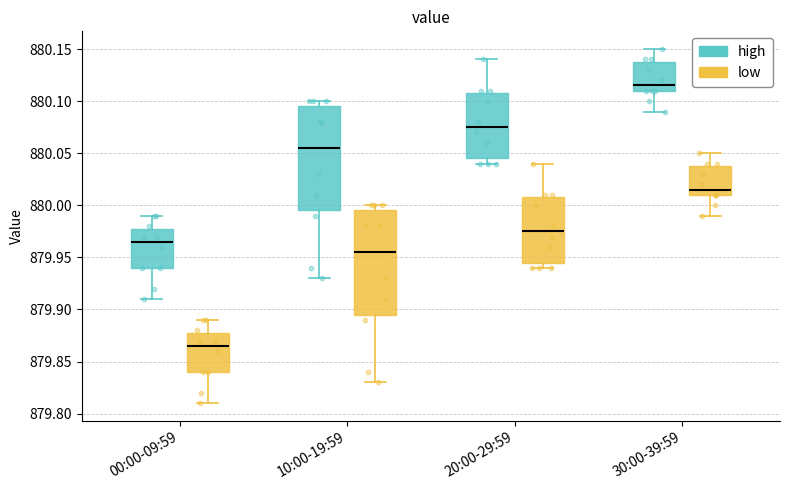

Reading left to right, read every box against the y-axis: the position of its median line, the range the box covers, and the ends of its whiskers. The values are not printed on the chart, so give them approximately, as read against the axis.

00:00-09:59 (high): median 879.965, box 879.940 to 879.980, whiskers 879.910 to 879.990
00:00-09:59 (low): median 879.865, box 879.840 to 879.880, whiskers 879.810 to 879.890
10:00-19:59 (high): median 880.055, box 879.995 to 880.095, whiskers 879.930 to 880.100
10:00-19:59 (low): median 879.955, box 879.895 to 879.995, whiskers 879.830 to 880.000
20:00-29:59 (high): median 880.075, box 880.045 to 880.110, whiskers 880.040 to 880.140
20:00-29:59 (low): median 879.975, box 879.945 to 880.010, whiskers 879.940 to 880.040
30:00-39:59 (high): median 880.115, box 880.110 to 880.140, whiskers 880.090 to 880.150
30:00-39:59 (low): median 880.015, box 880.010 to 880.040, whiskers 879.990 to 880.050